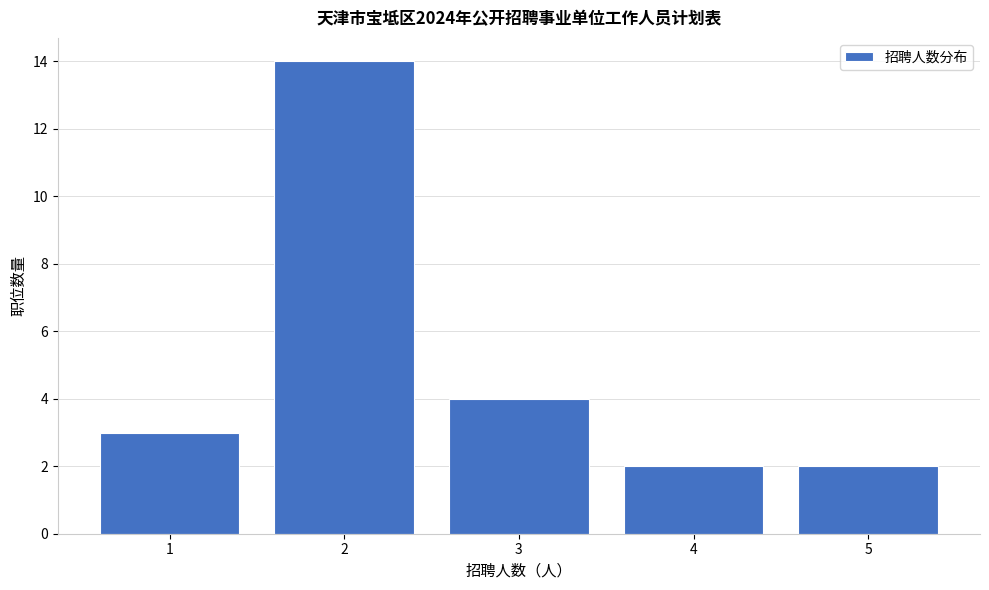

Reading left to right, transcribe this chart: for each bar, give the range it covers on the x-axis and its height. The values are not printed on the chart, so give them approximately, as read against the axis.

0.5 to 1.5: 3
1.5 to 2.5: 14
2.5 to 3.5: 4
3.5 to 4.5: 2
4.5 to 5.5: 2